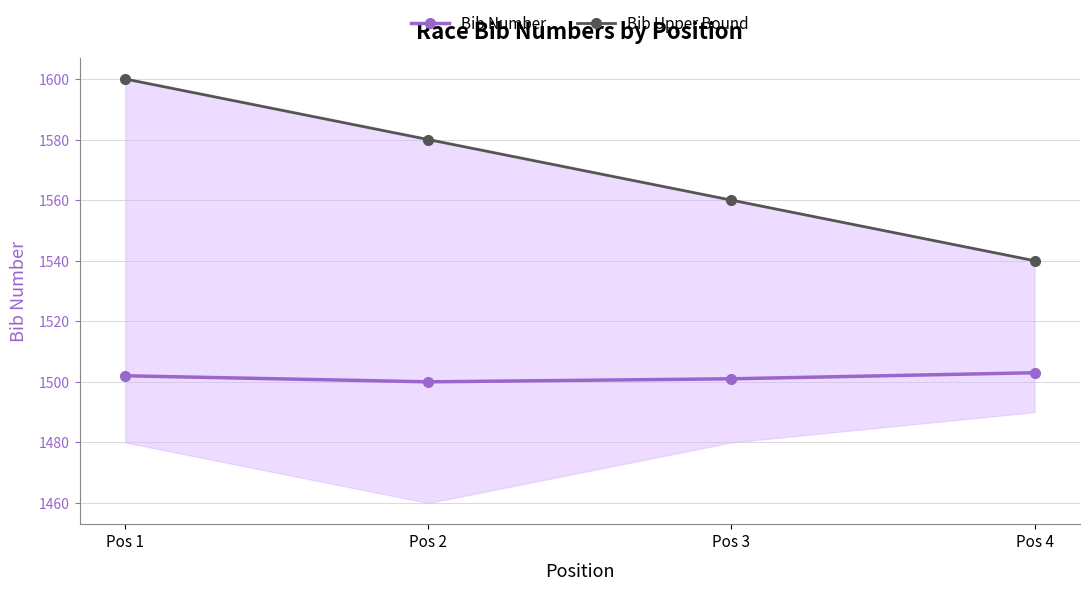

True or false: Bib Number and Bib Upper Bound intersect in this chart.

False